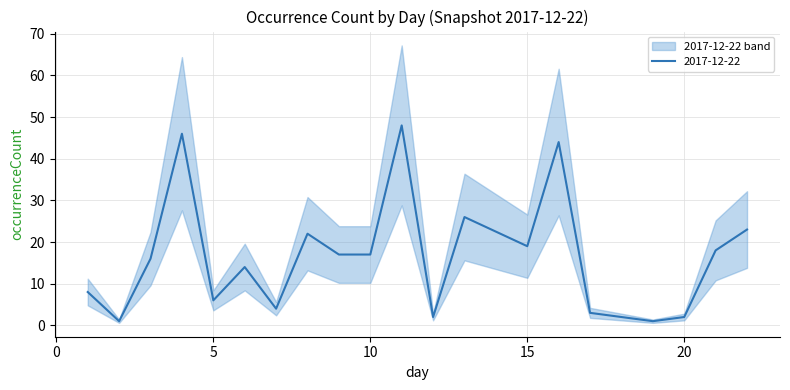

List the labels in order of value, smallest first.

2, 19, 12, 20, 17, 7, 5, 1, 6, 3, 9, 10, 21, 15, 8, 22, 13, 16, 4, 11